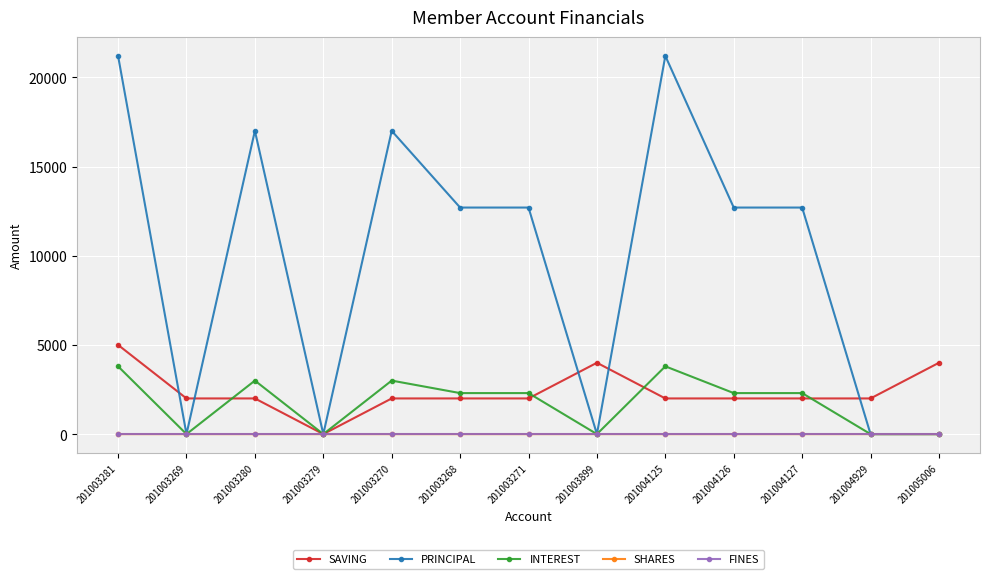

What are all the series names shown in the legend?

SAVING, PRINCIPAL, INTEREST, SHARES, FINES